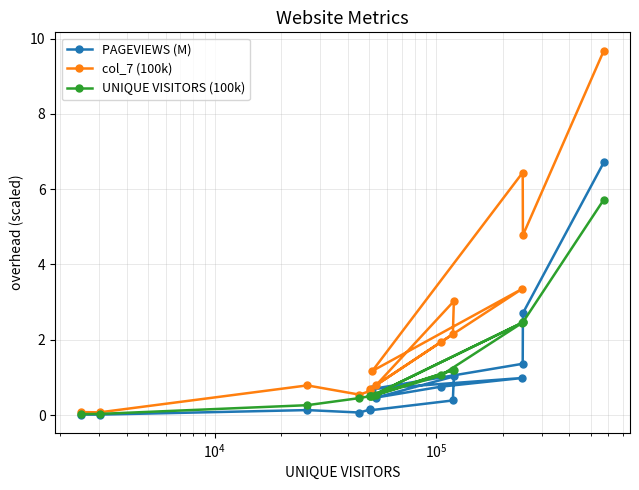

True or false: col_7 (100k) and UNIQUE VISITORS (100k) cross at least once.

False